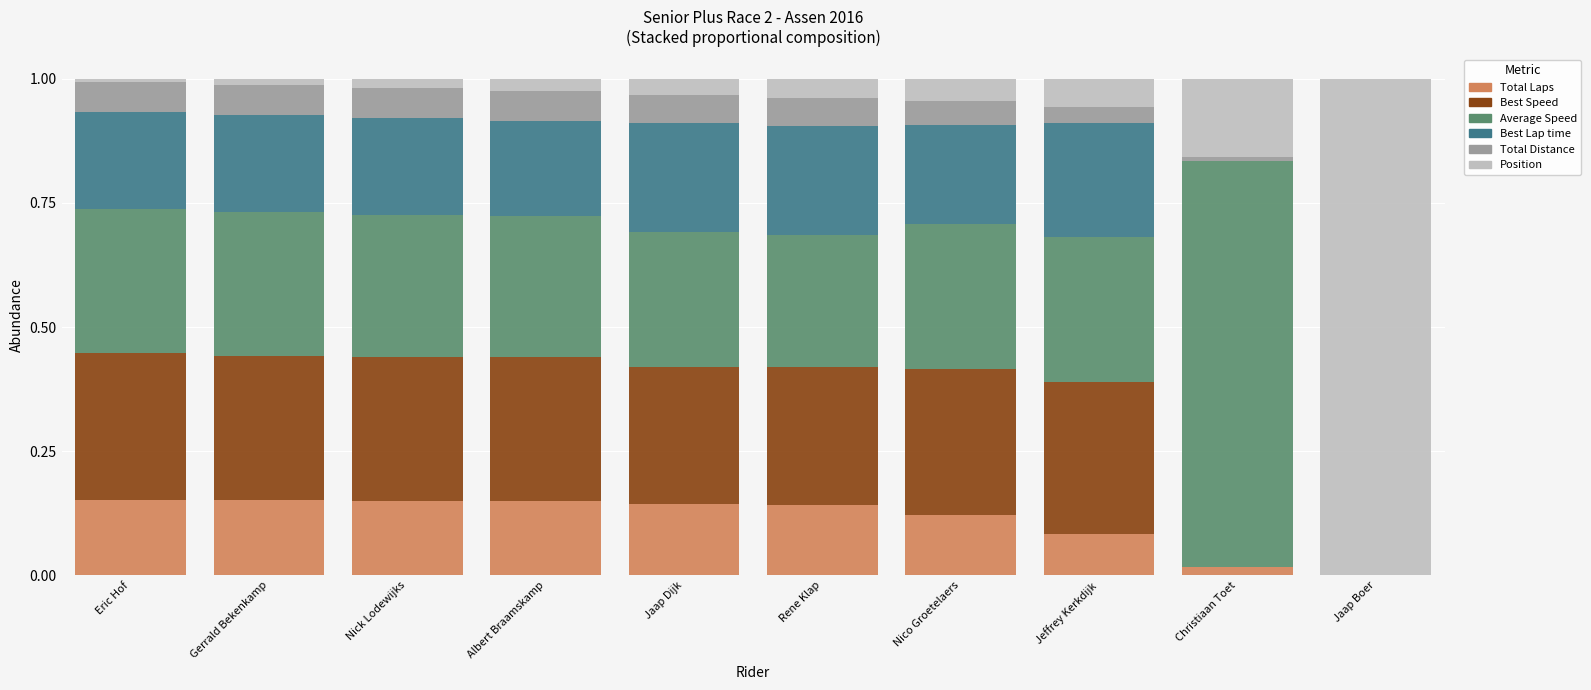

What is the total value across all series at Rene Klap?

1.0